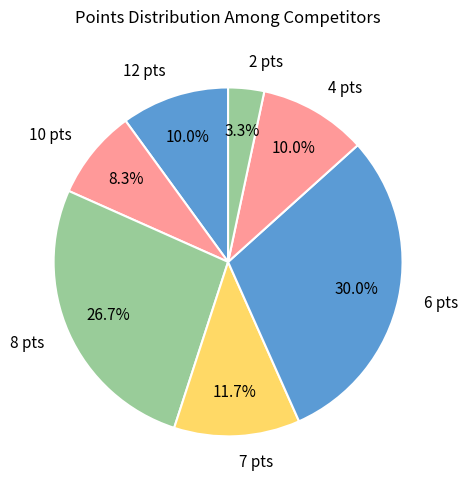

Do 10 pts and 12 pts together represent more than half of the pie?

No